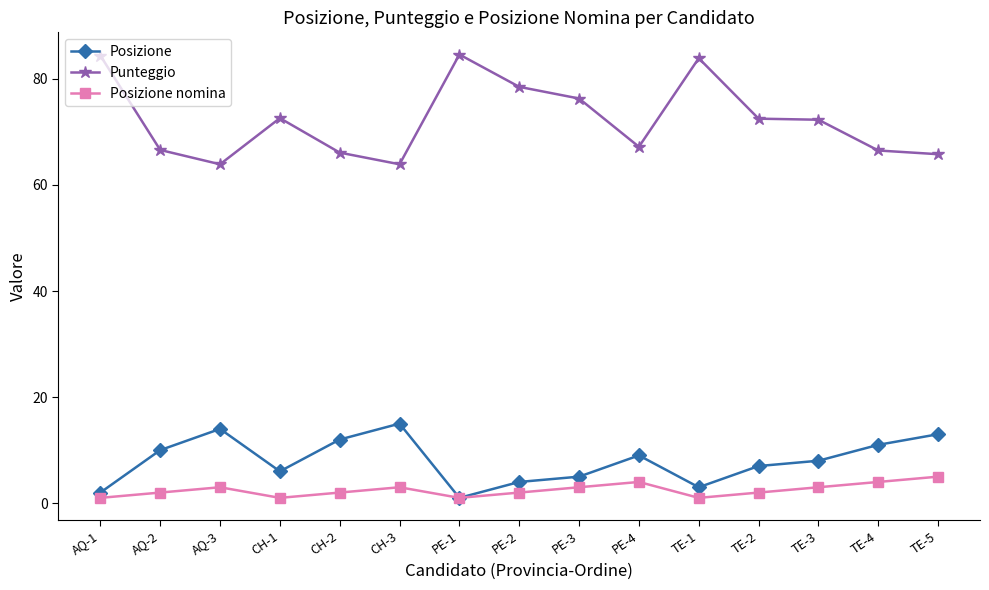

What is the spread (max minus min) of values at AQ-2?

64.6